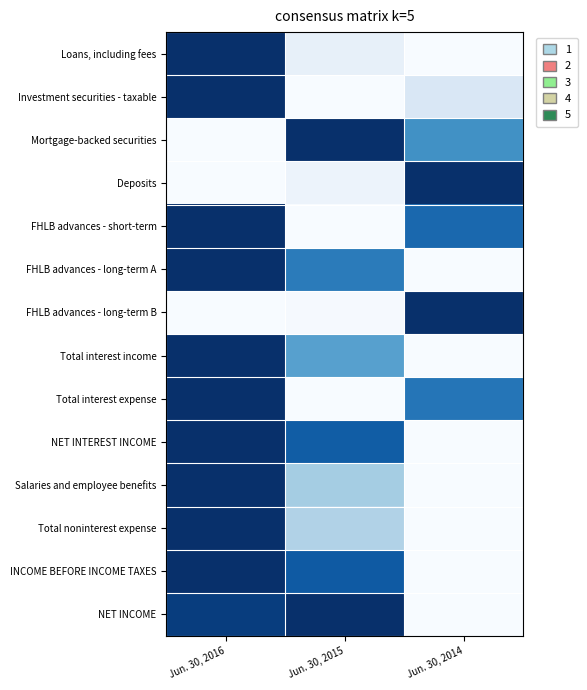

Reading left to right, what are all the values shown in this chart?

Loans, including fees: Jun. 30, 2016=1.0	Jun. 30, 2015=0.1	Jun. 30, 2014=0.0
Investment securities - taxable: Jun. 30, 2016=1.0	Jun. 30, 2015=0.0	Jun. 30, 2014=0.1
Mortgage-backed securities: Jun. 30, 2016=0.0	Jun. 30, 2015=1.0	Jun. 30, 2014=0.6
Deposits: Jun. 30, 2016=0.0	Jun. 30, 2015=0.1	Jun. 30, 2014=1.0
FHLB advances - short-term: Jun. 30, 2016=1.0	Jun. 30, 2015=0.0	Jun. 30, 2014=0.8
FHLB advances - long-term A: Jun. 30, 2016=1.0	Jun. 30, 2015=0.7	Jun. 30, 2014=0.0
FHLB advances - long-term B: Jun. 30, 2016=0.0	Jun. 30, 2015=0.0	Jun. 30, 2014=1.0
Total interest income: Jun. 30, 2016=1.0	Jun. 30, 2015=0.6	Jun. 30, 2014=0.0
Total interest expense: Jun. 30, 2016=1.0	Jun. 30, 2015=0.0	Jun. 30, 2014=0.7
NET INTEREST INCOME: Jun. 30, 2016=1.0	Jun. 30, 2015=0.8	Jun. 30, 2014=0.0
Salaries and employee benefits: Jun. 30, 2016=1.0	Jun. 30, 2015=0.4	Jun. 30, 2014=0.0
Total noninterest expense: Jun. 30, 2016=1.0	Jun. 30, 2015=0.3	Jun. 30, 2014=0.0
INCOME BEFORE INCOME TAXES: Jun. 30, 2016=1.0	Jun. 30, 2015=0.8	Jun. 30, 2014=0.0
NET INCOME: Jun. 30, 2016=0.9	Jun. 30, 2015=1.0	Jun. 30, 2014=0.0